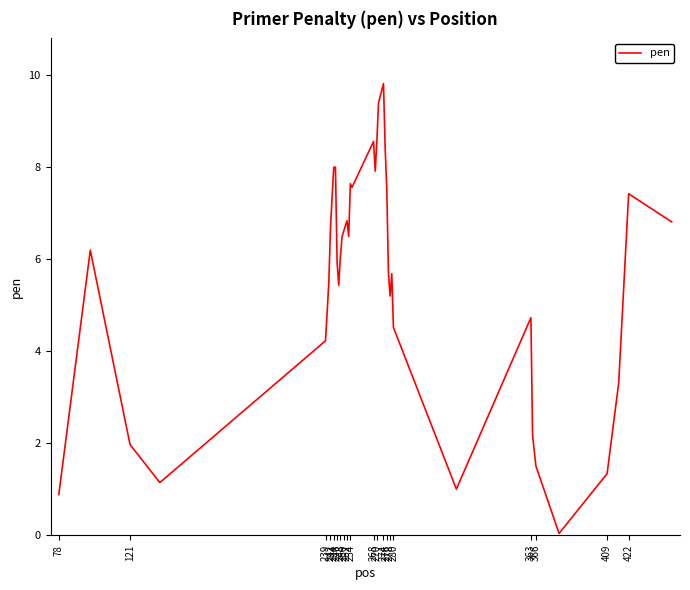

What is the difference between the maximum and minimum values?

9.8